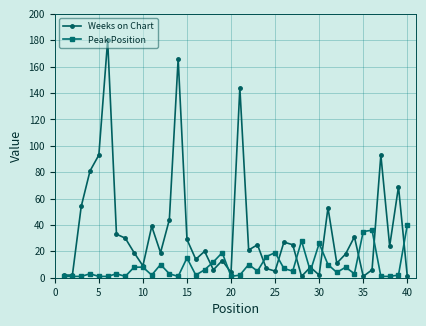

List the series in order of their overall mean, highest first.

Weeks on Chart, Peak Position